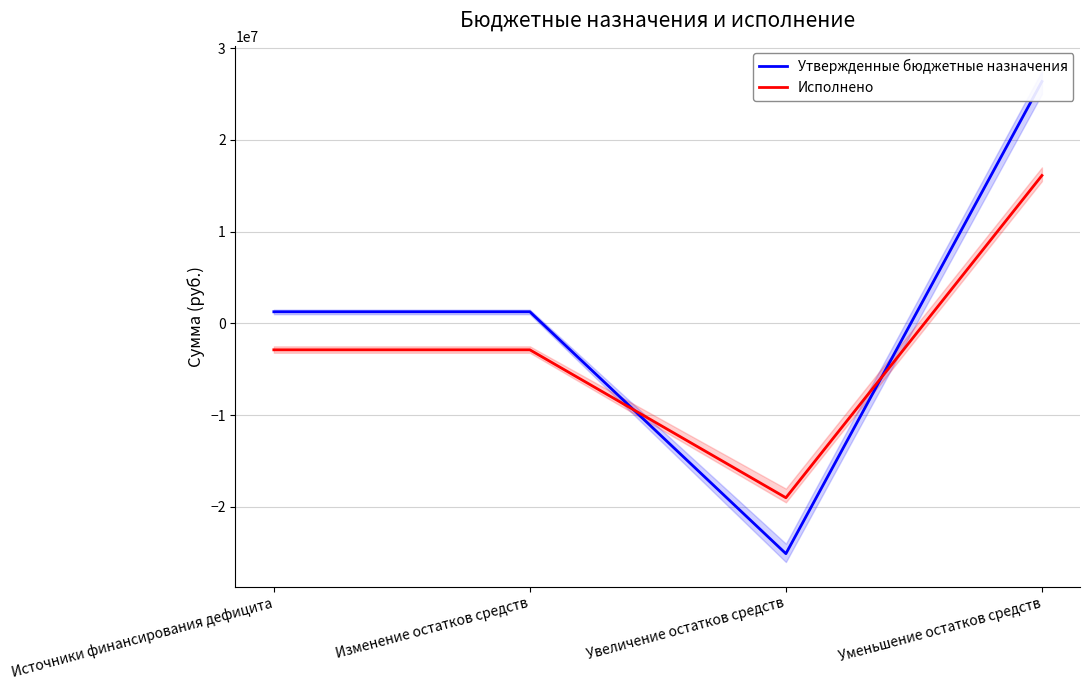

Does the chart display data point markers on the line(s)?

No